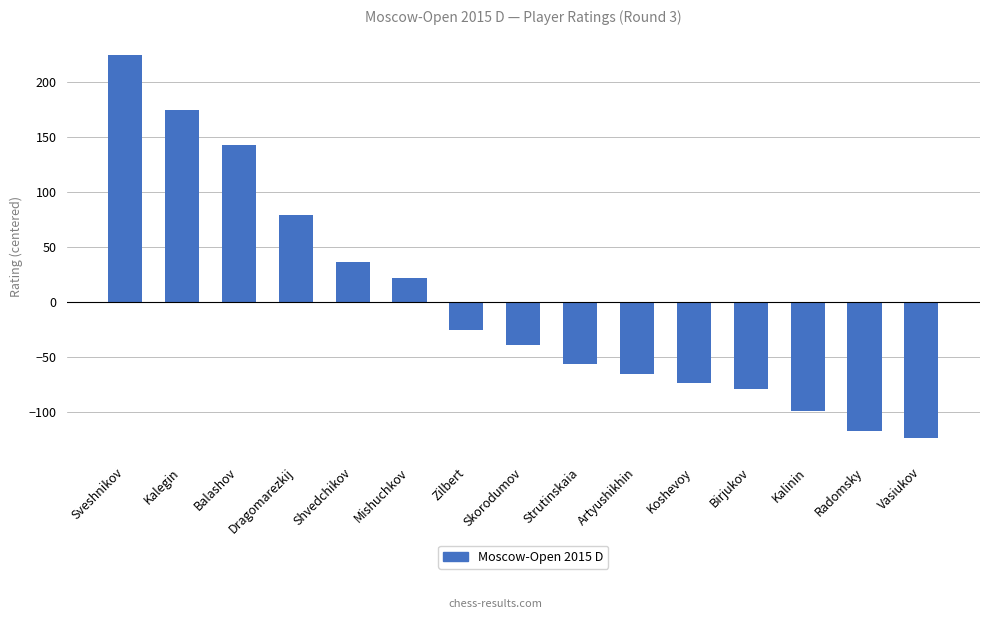

True or false: the data shows -56.3 at Strutinskaia.

True